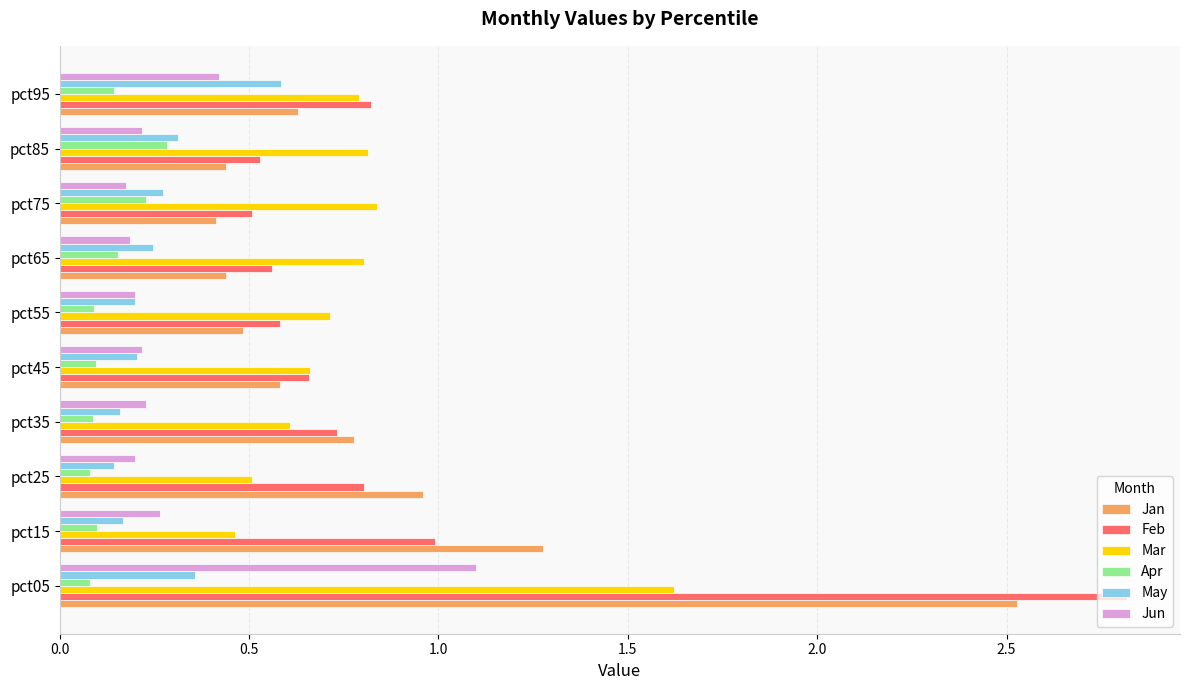

What is the sum of the Jan values at pct05 and pct95?

3.2